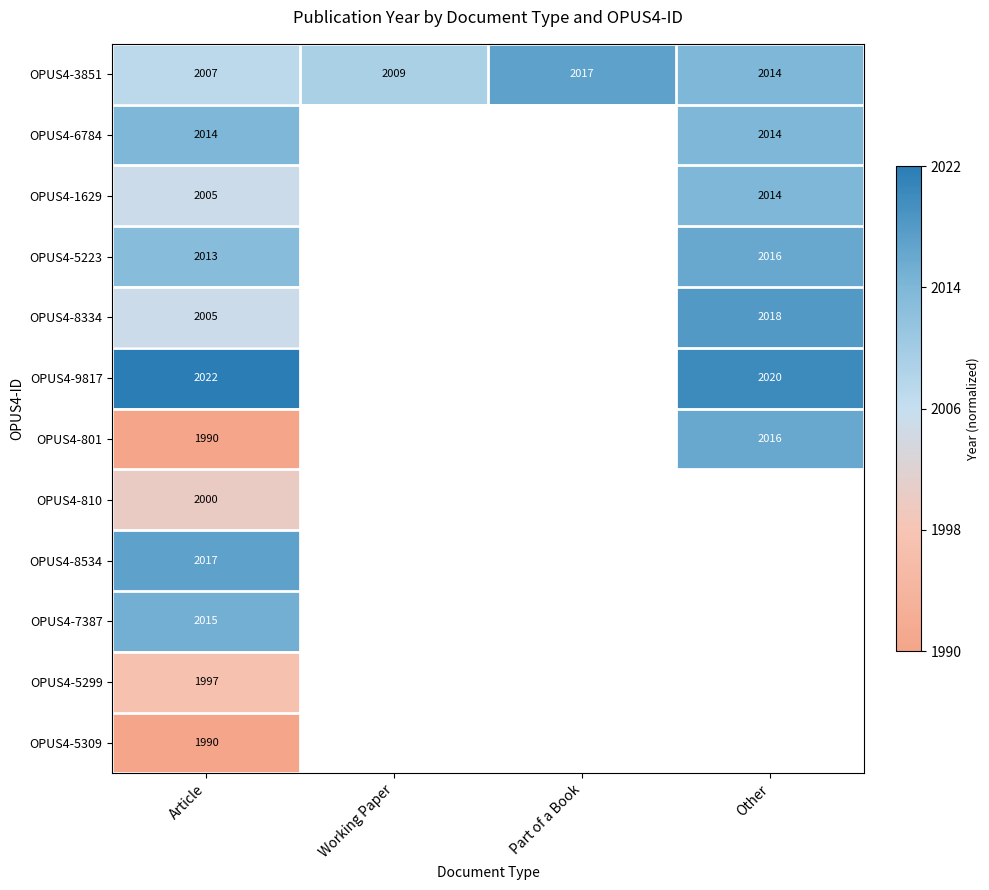

Is the value of OPUS4-8334 at Other greater than the value of OPUS4-3851 at Working Paper?

Yes